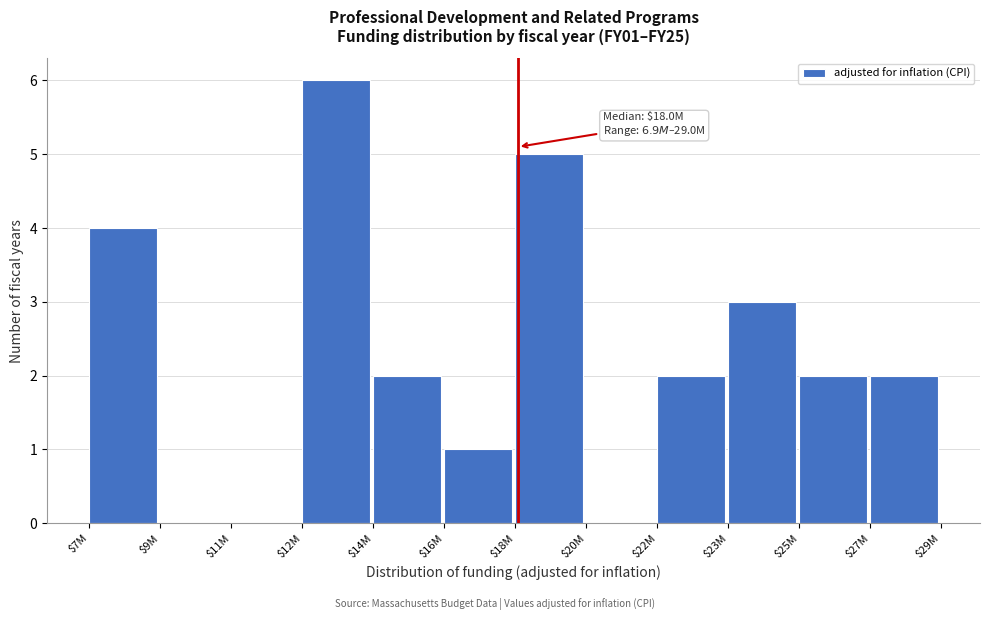

True or false: the data shows 2 at $18M.

False